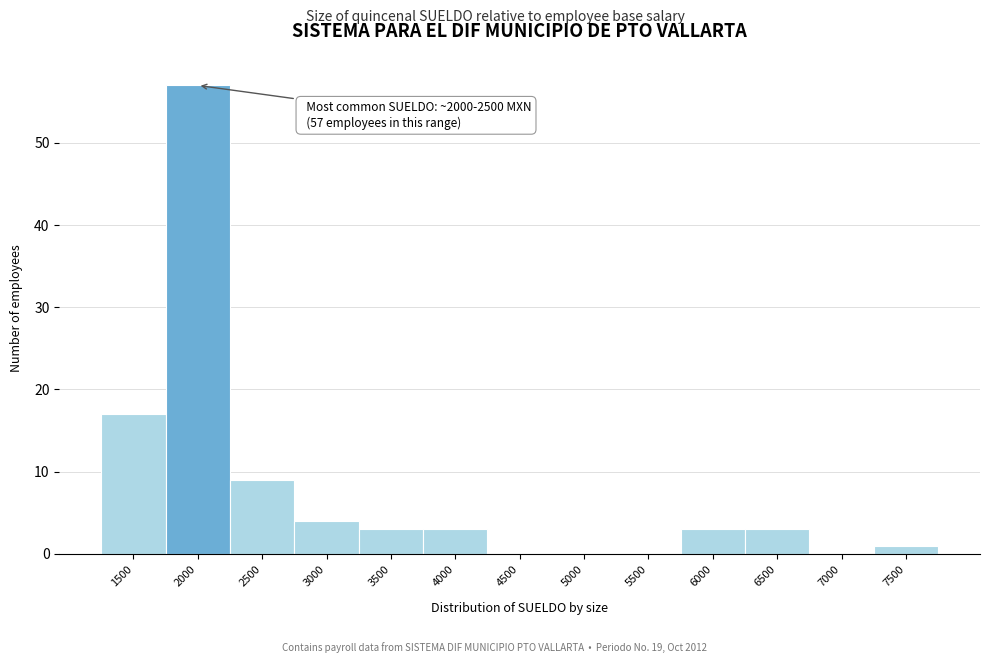

Reading right to left, transcribe all the data shown in this chart.

7500=1	7000=0	6500=3	6000=3	5500=0	5000=0	4500=0	4000=3	3500=3	3000=4	2500=9	2000=57	1500=17